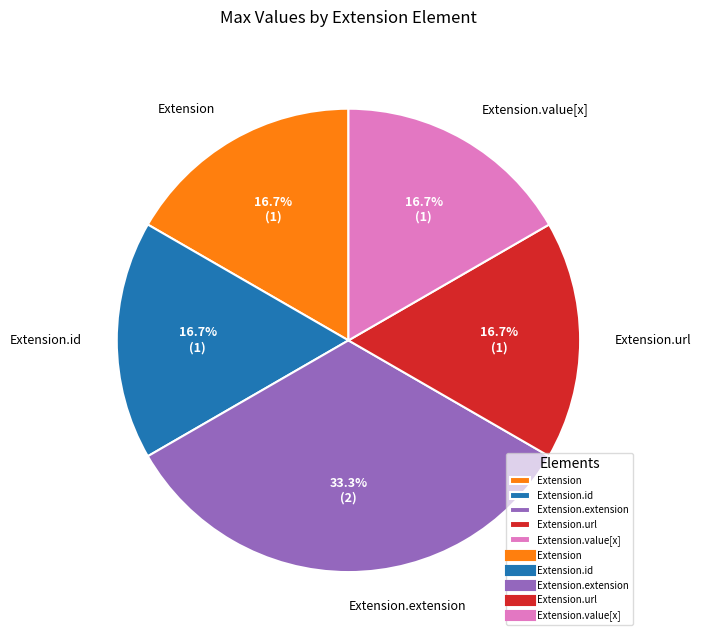

What percentage do Extension.extension and Extension.id together represent?

50.0%